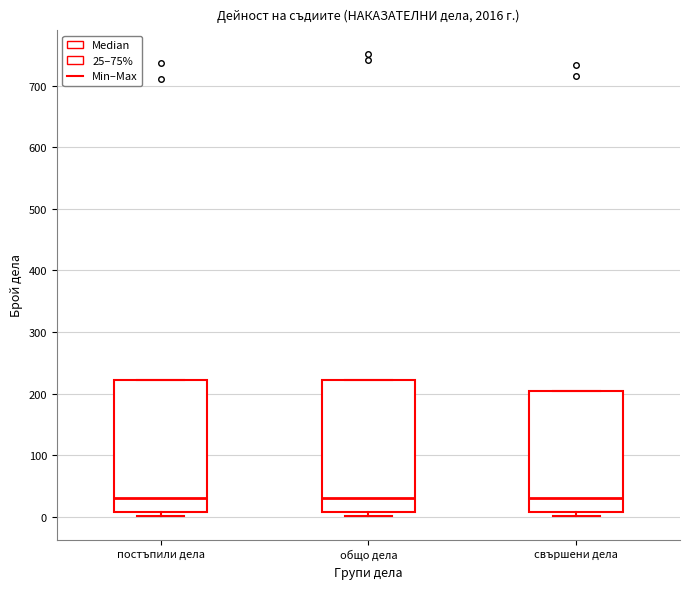

Where is the lower edge of the box for общо дела on the y-axis? The values are not printed on the chart, so give them approximately, as read against the axis.

10